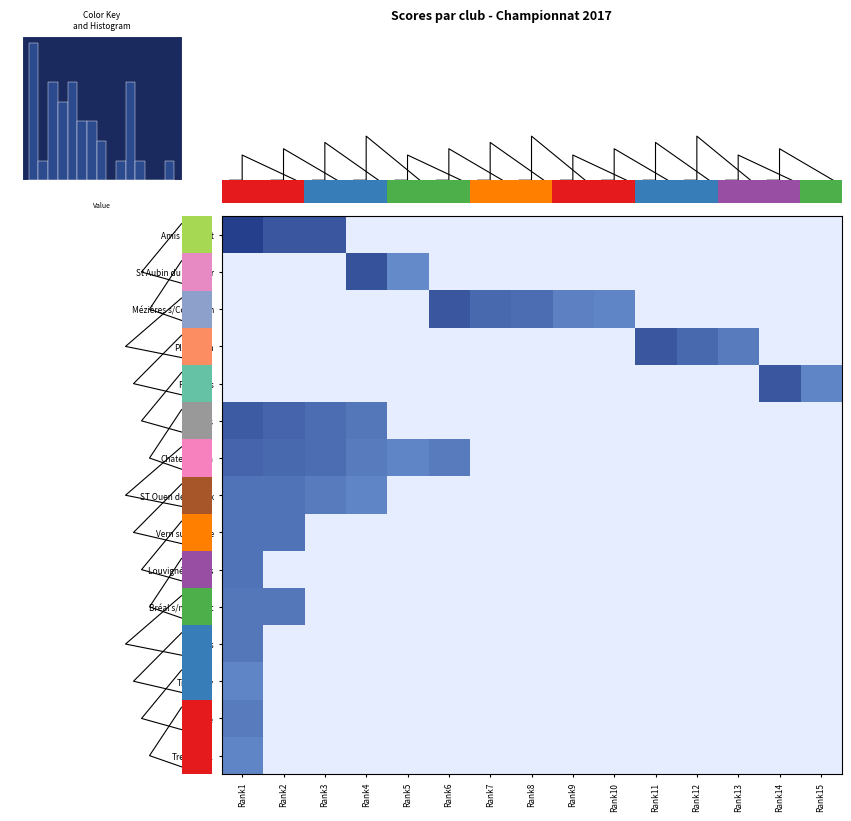

How many values in the Tremblay2 series exceed 0?

1